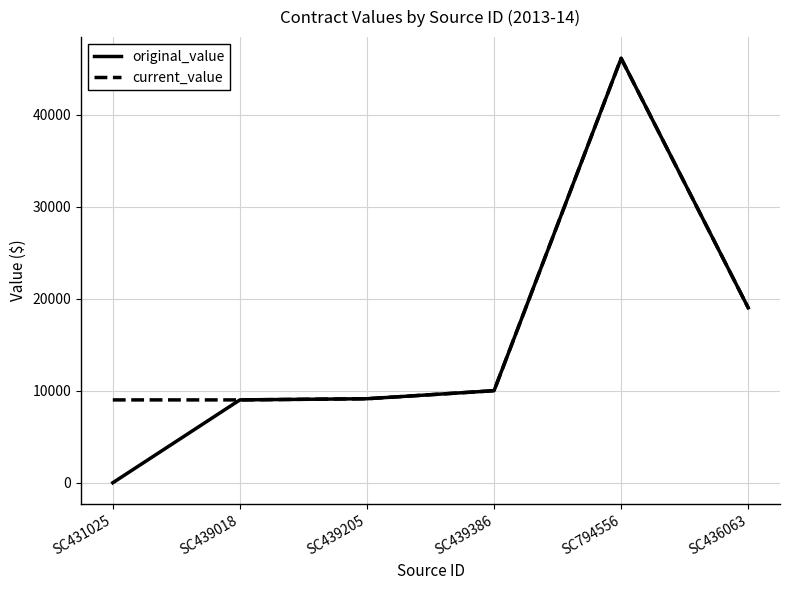

What is the sum of the original_value values at SC439205 and SC439018?

18127.5